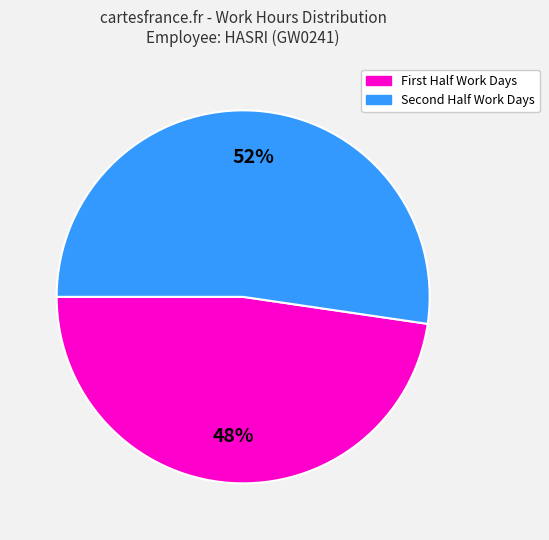

Is there a majority slice in this chart?

Yes